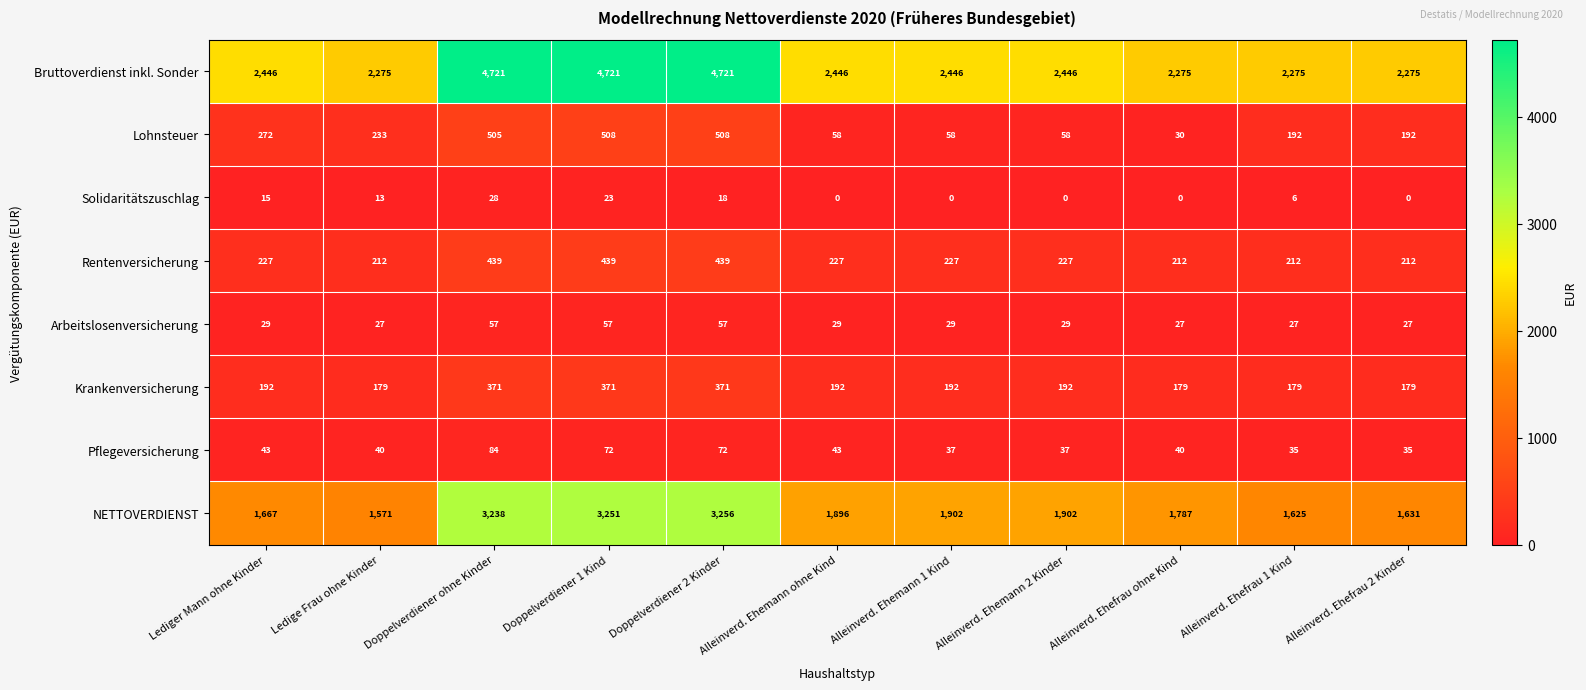

What is the greatest value displayed?

4721